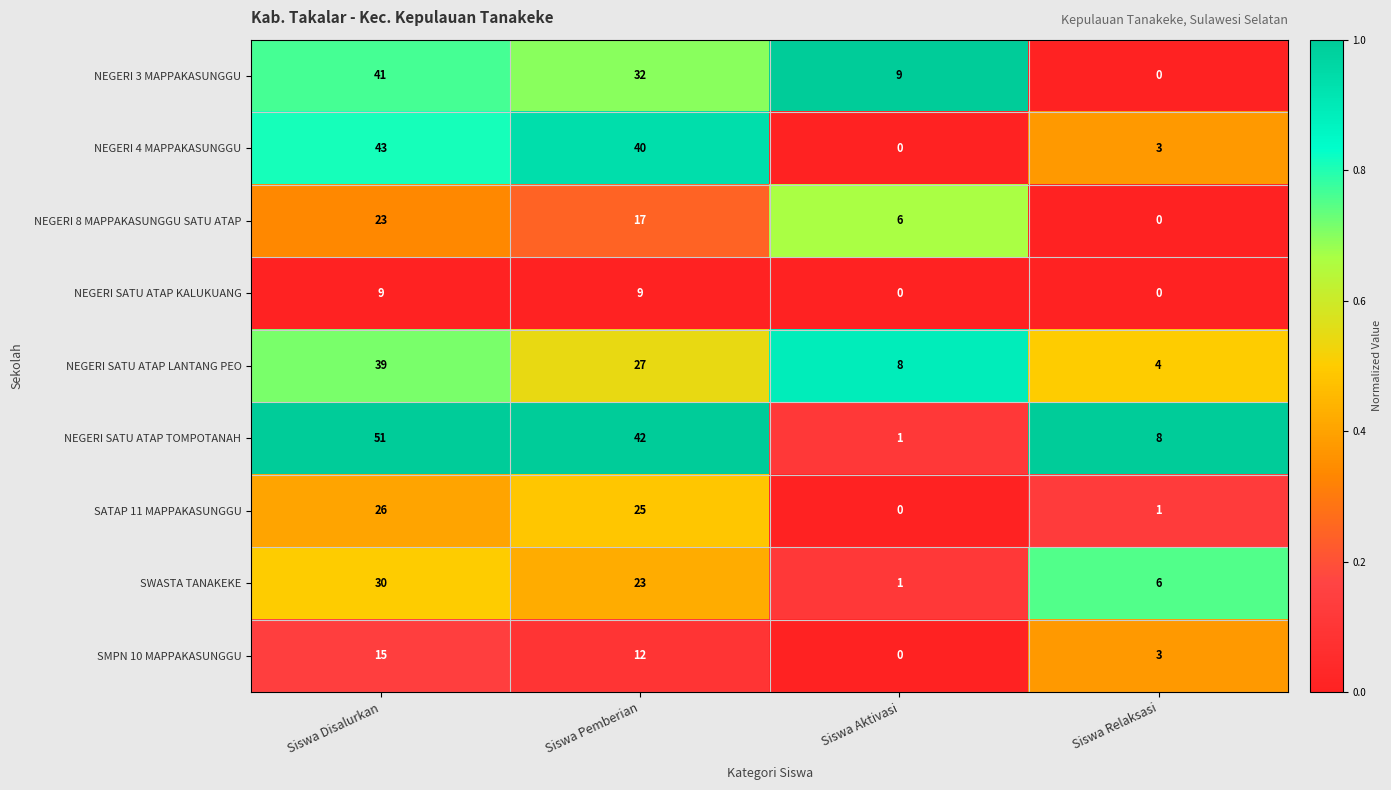

At how many categories does at least one series exceed 0?

4